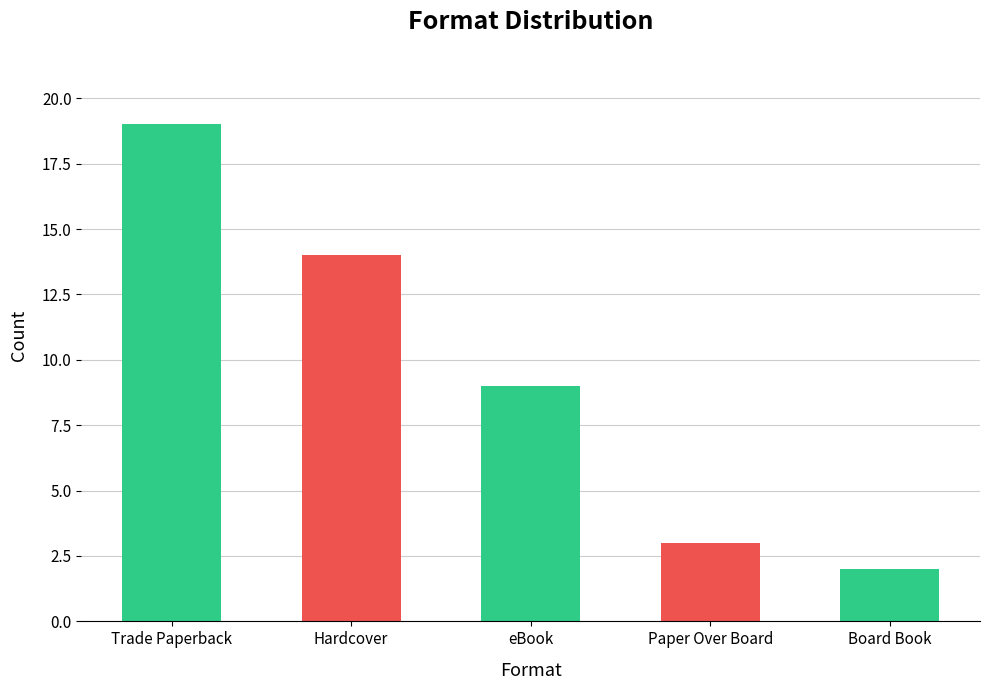

List the labels in order of value, largest first.

Trade Paperback, Hardcover, eBook, Paper Over Board, Board Book